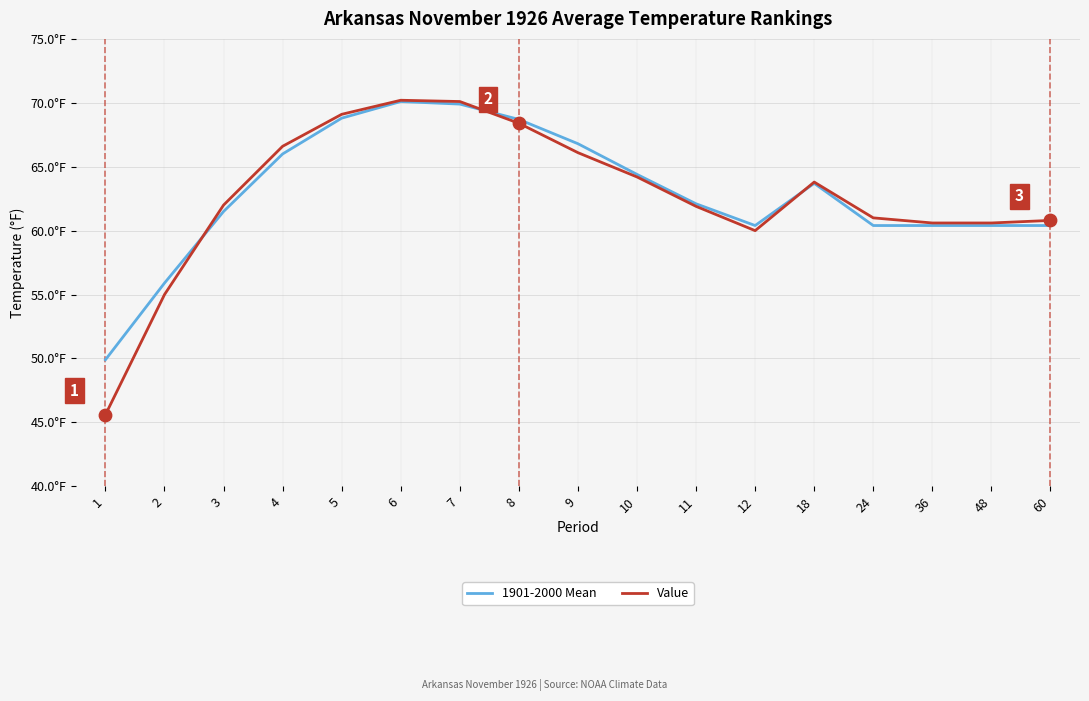

Which series has the largest total across all categories?

1901-2000 Mean